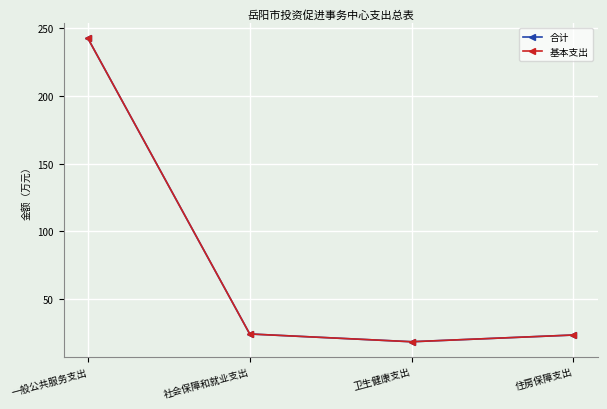

Is this an area chart (filled region under the line)?

No